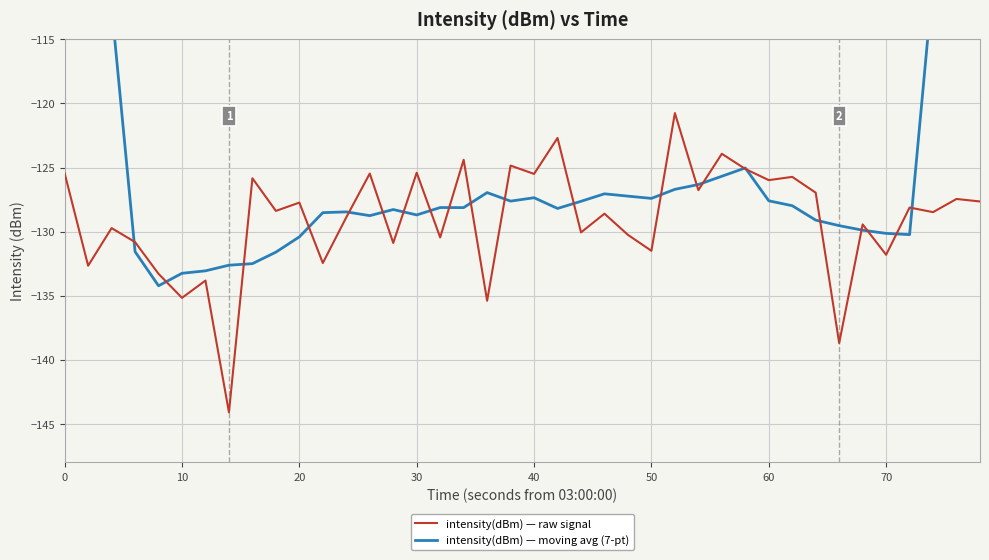

Is it true that intensity(dBm) — raw signal equals -126.0 at 60?

True